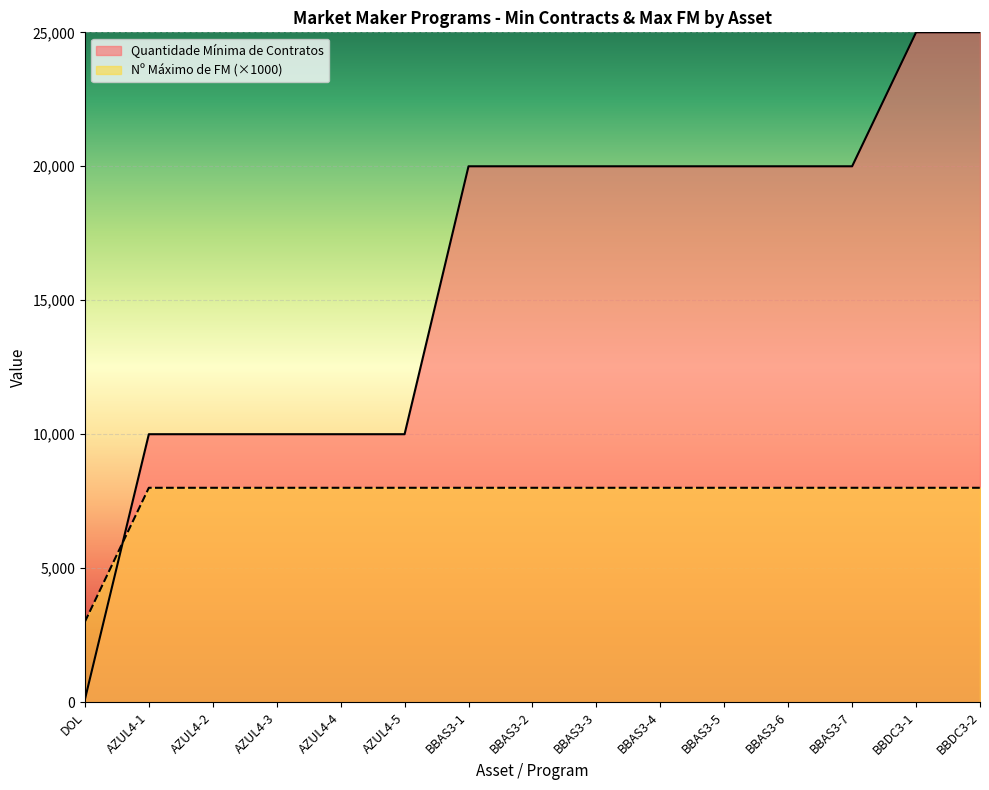

The Nº Máximo de FM series shows 8000 at AZUL4-1. True or false?

True